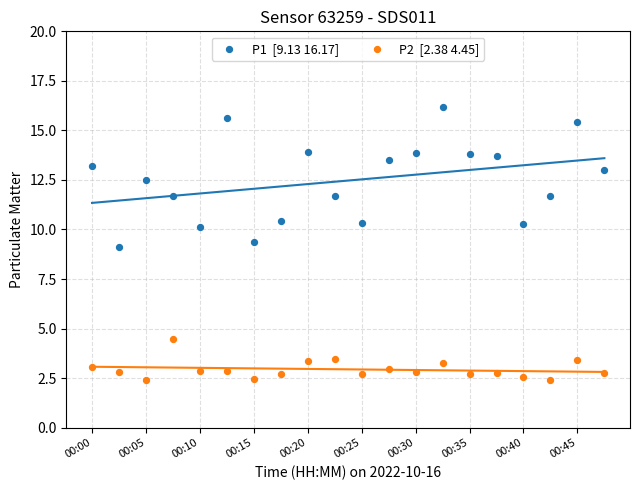

Across all data points, what is the range of Y values (max minus min)?

13.8